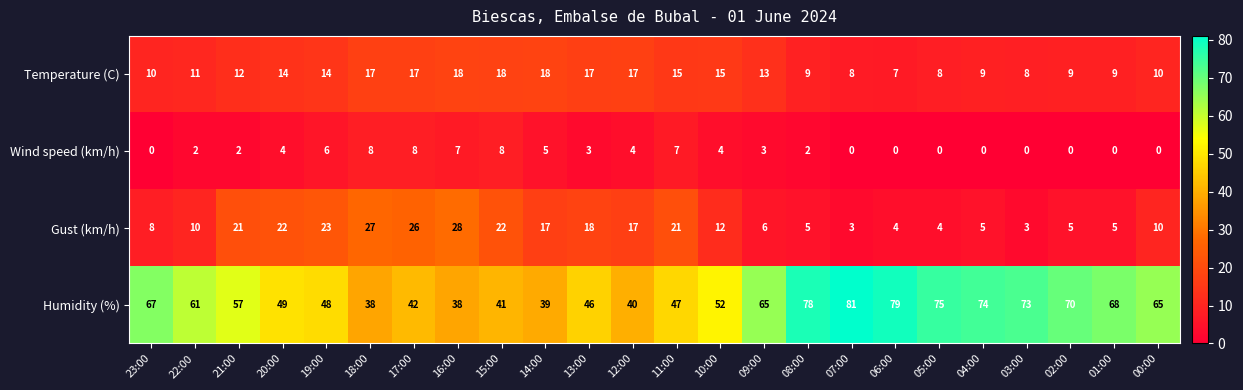

At which category does the chart reach its peak across all series?

07:00